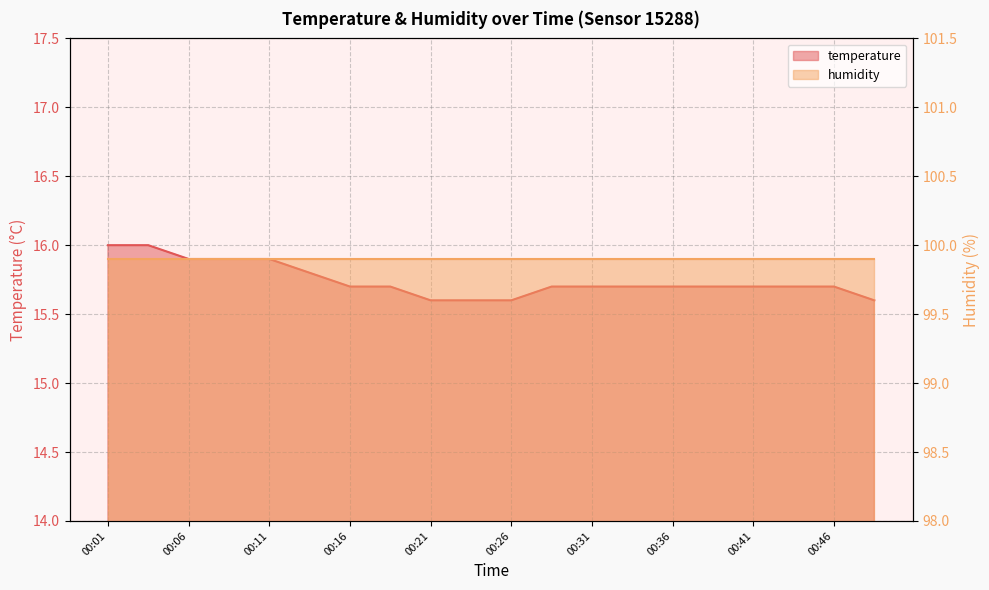

The value at 00:43 is 23.7. True or false?

False